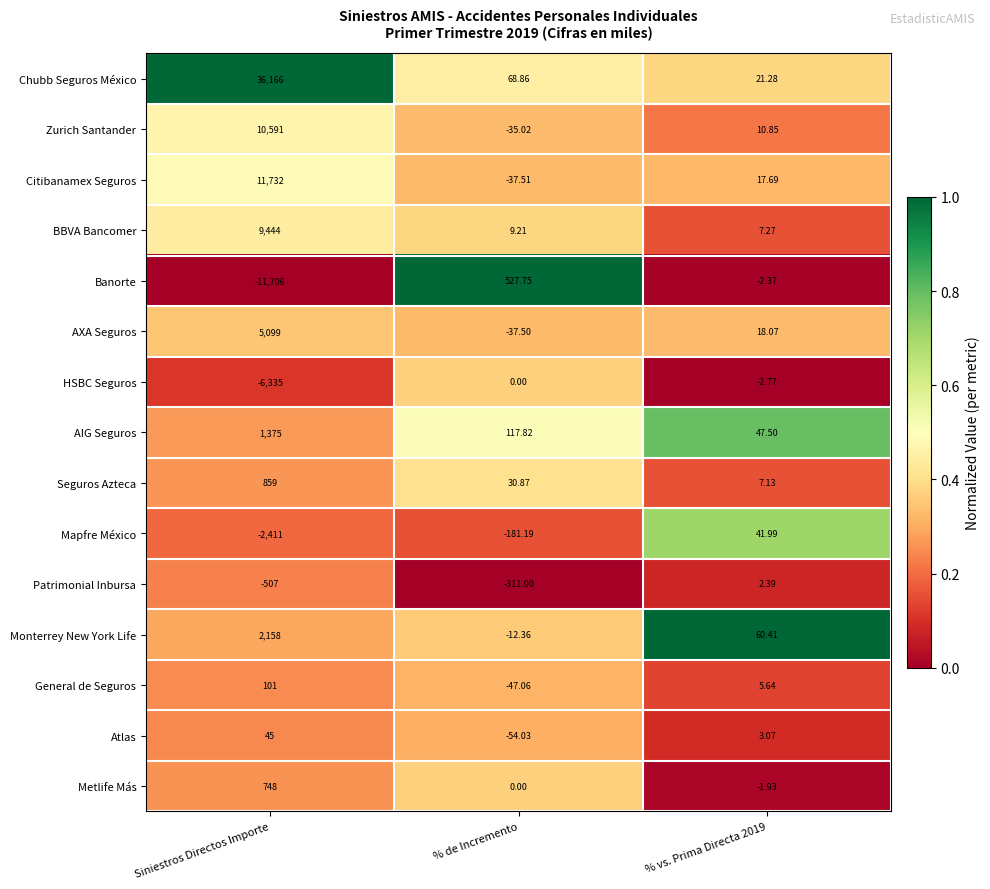

At which label does Zurich Santander first exceed 10?

Siniestros Directos Importe